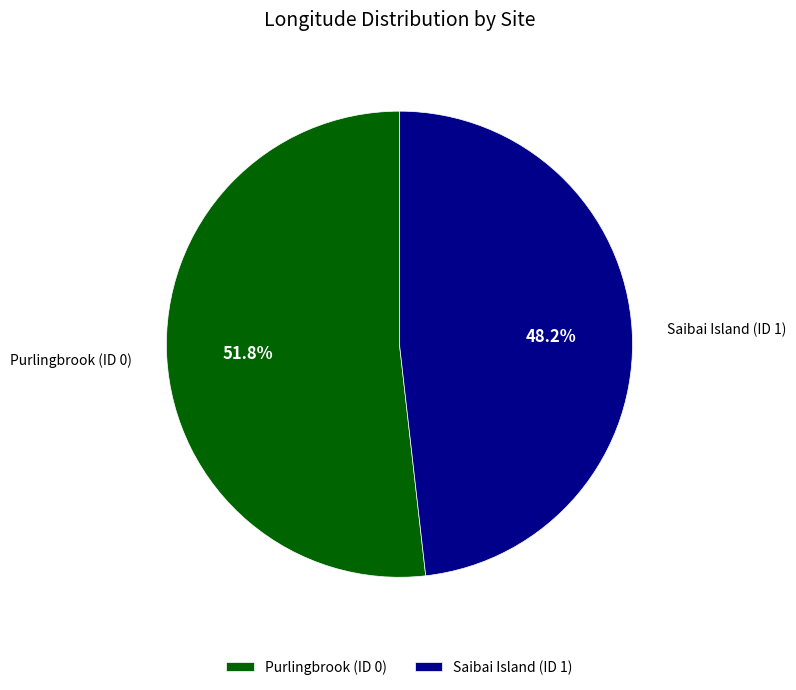

How much of the chart is everything except Purlingbrook (ID 0)?

48.2%